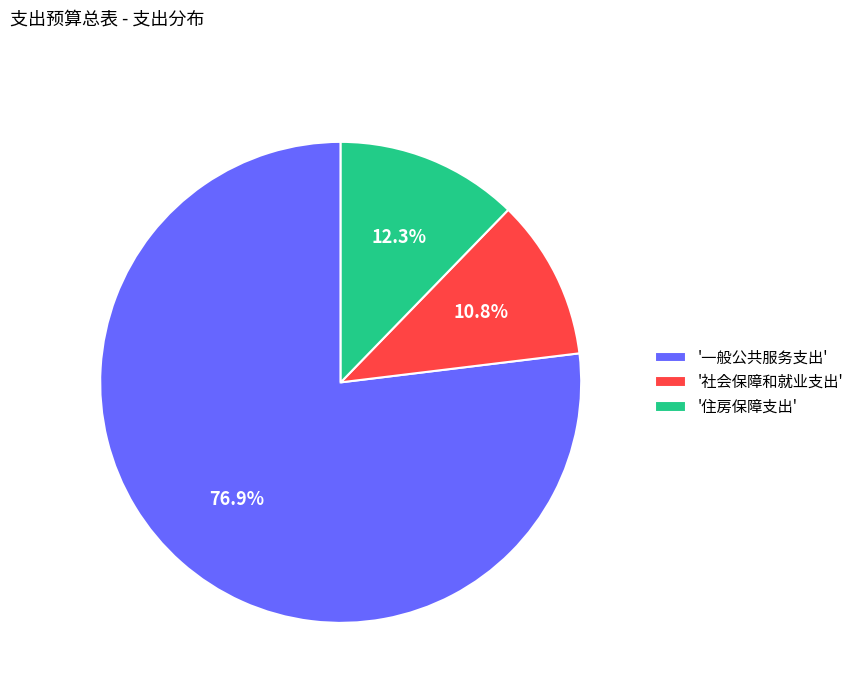

Is there a majority slice in this chart?

Yes